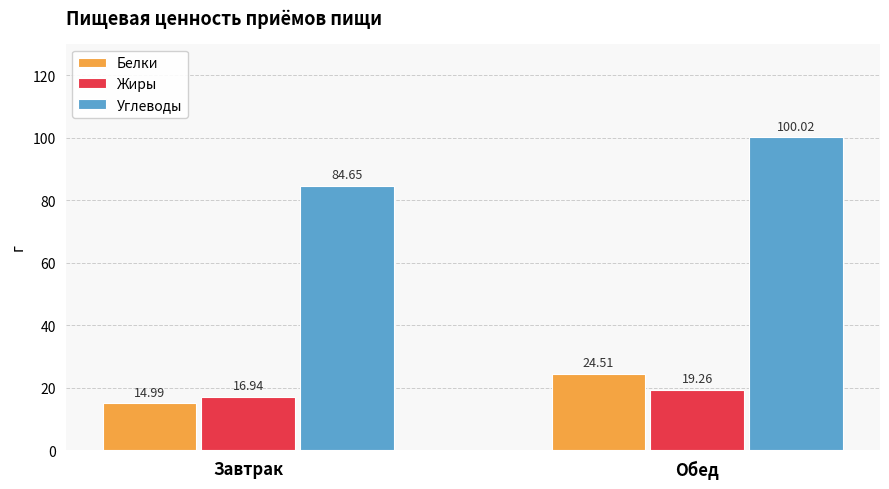

What is the sum of all Белки values?

39.5